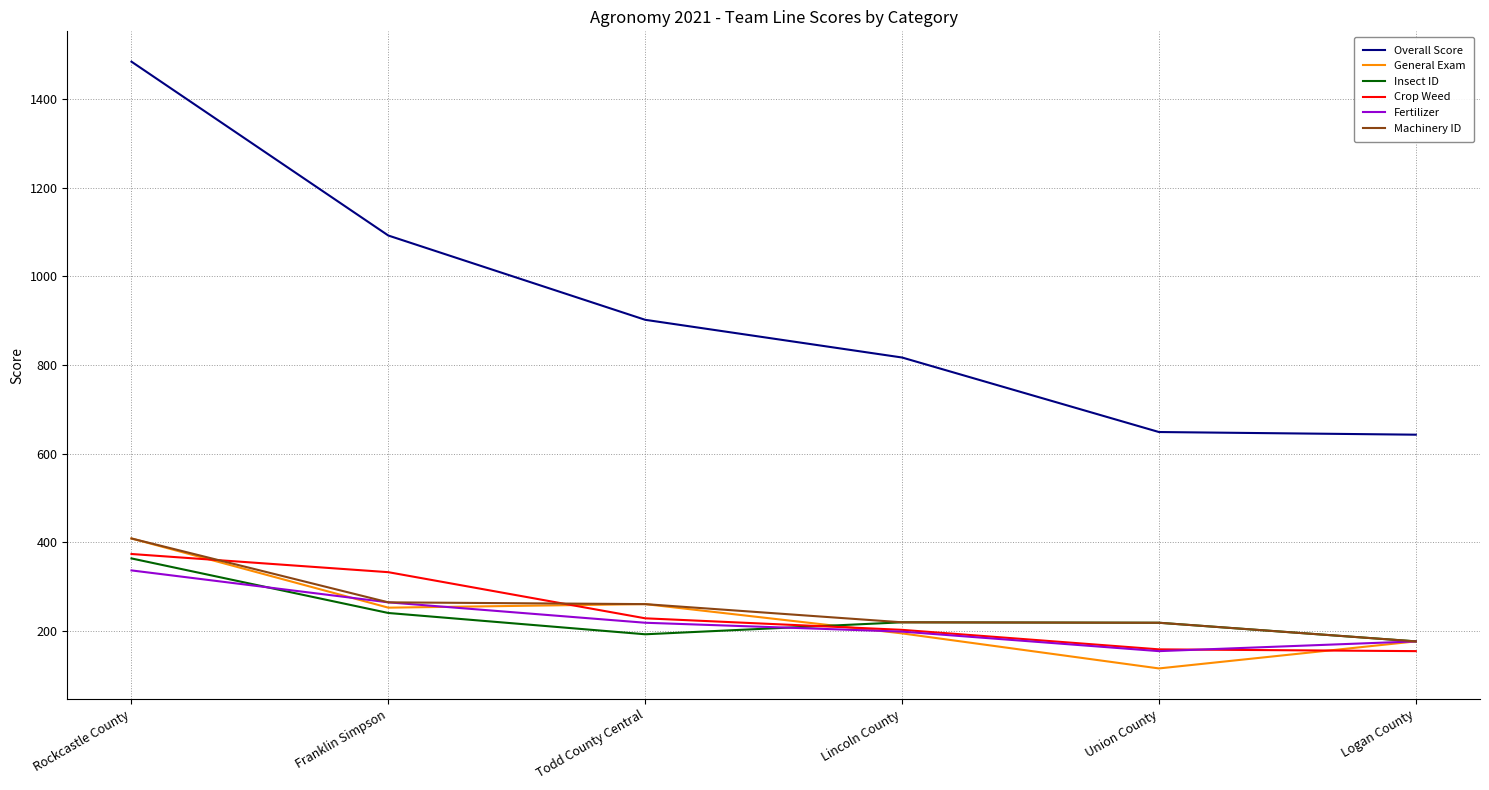

What is the difference between the highest and lowest values at Lincoln County?

622